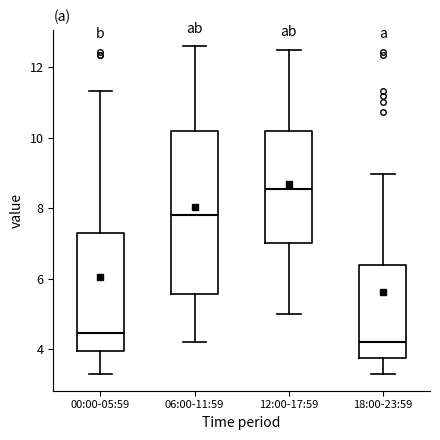

Reading left to right, transcribe this box plot: for each box, give where its median line is, the range the box spans, and where its two whiskers end, as read against the y-axis. The values are not printed on the chart, so give them approximately, as read against the axis.

00:00-05:59: median 4.4, box 4.0 to 7.2, whiskers 3.2 to 11.4
06:00-11:59: median 7.8, box 5.6 to 10.2, whiskers 4.2 to 12.6
12:00-17:59: median 8.6, box 7.0 to 10.2, whiskers 5.0 to 12.6
18:00-23:59: median 4.2, box 3.8 to 6.4, whiskers 3.2 to 9.0